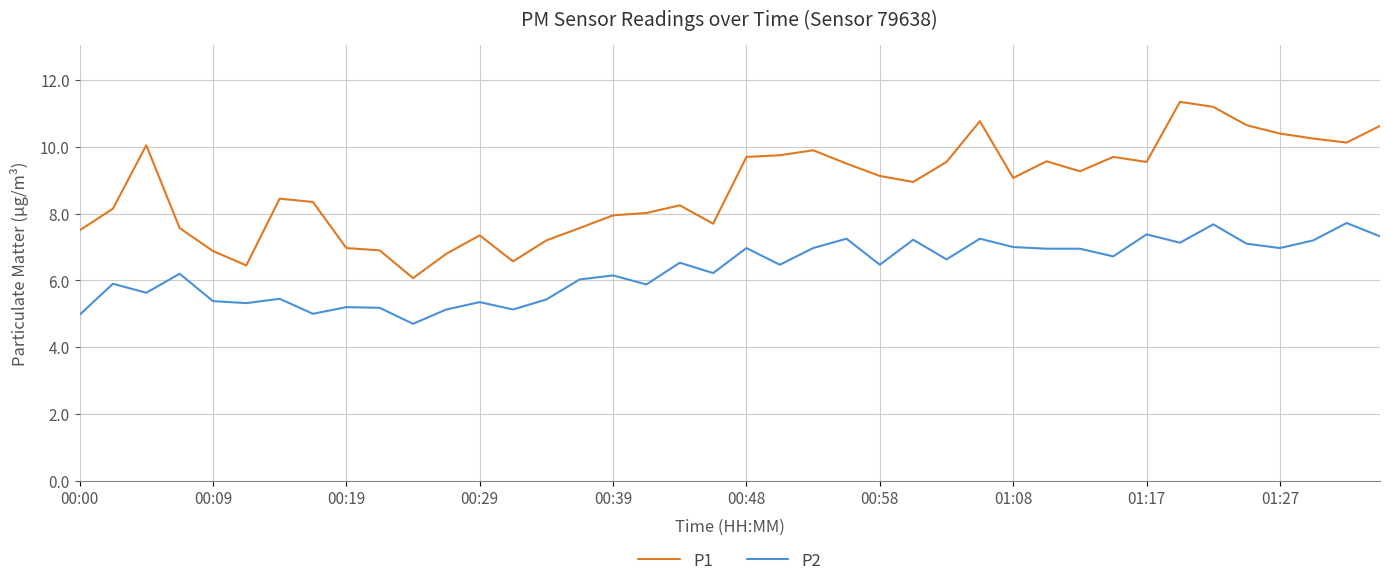

Which series has the largest range (max minus min)?

P1